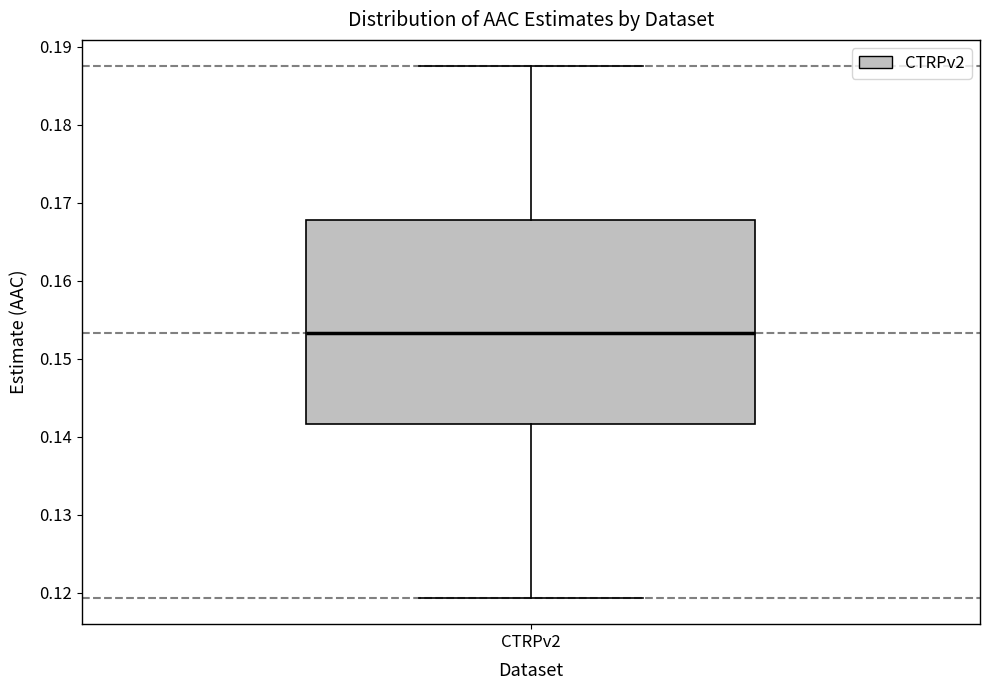

Transcribe this box plot: give where the median line is, the range the box spans, and where the two whiskers end, as read against the y-axis. The values are not printed on the chart, so give them approximately, as read against the axis.

median 0.153, box 0.142 to 0.168, whiskers 0.119 to 0.187